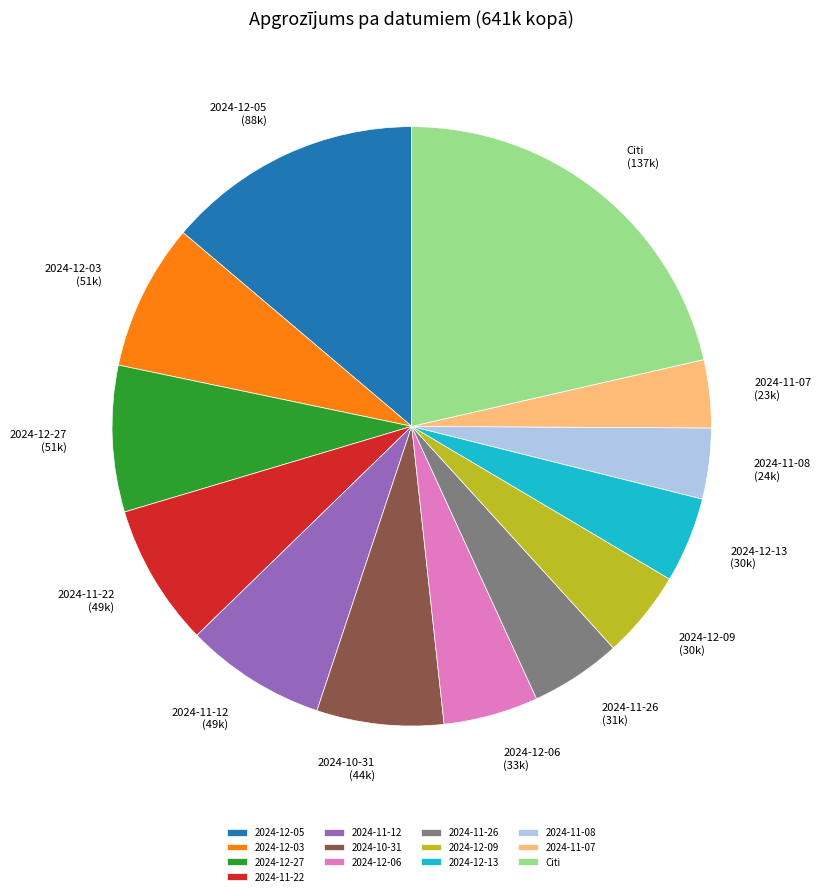

What is the largest slice in the pie chart?

Citi